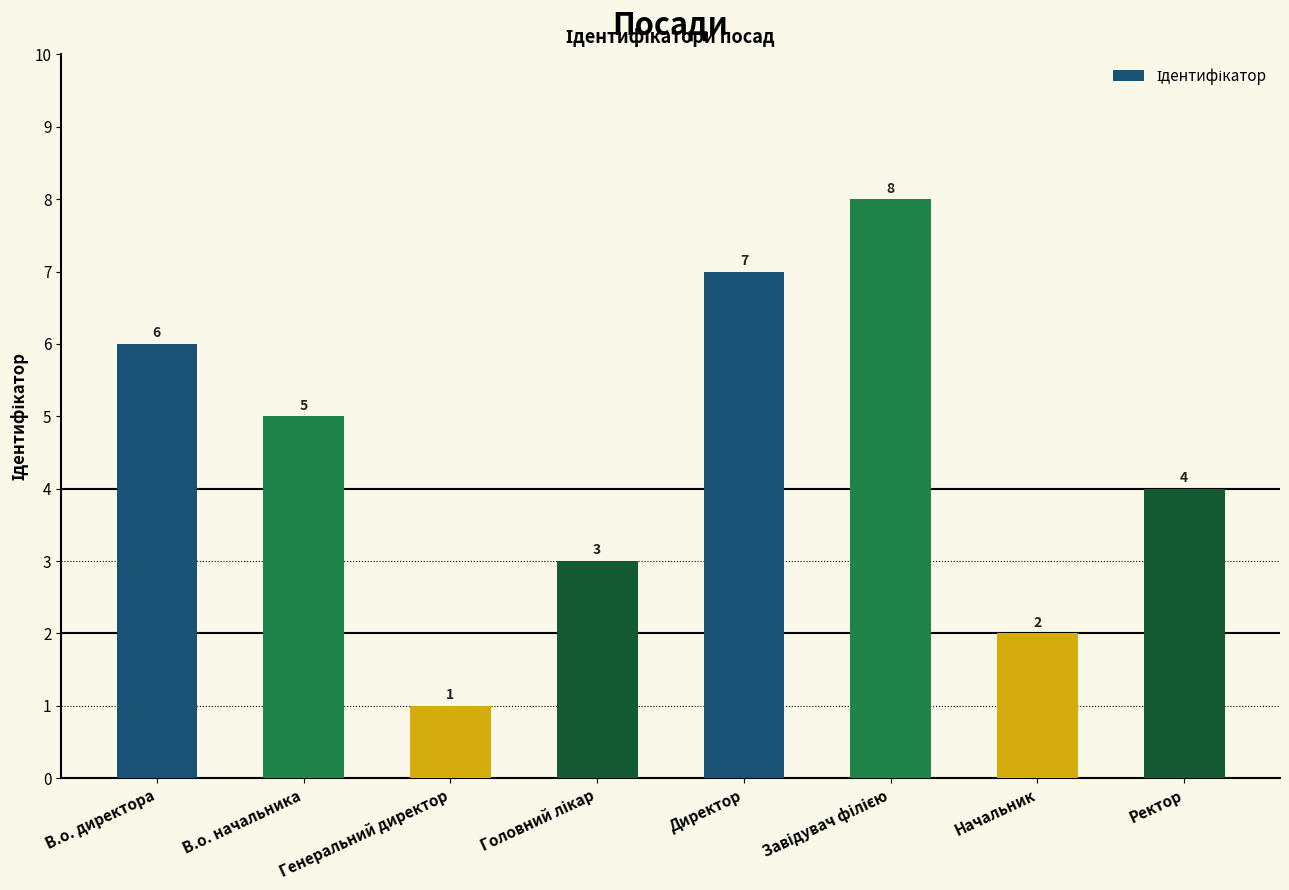

Reading left to right, list all the values displayed in this chart.

6	5	1	3	7	8	2	4